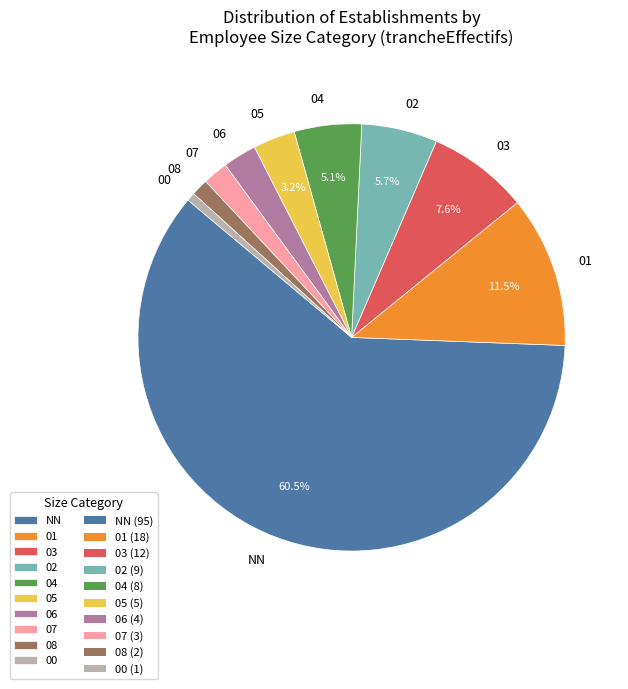

What percentage is the 06 slice, to the nearest percent?

3%